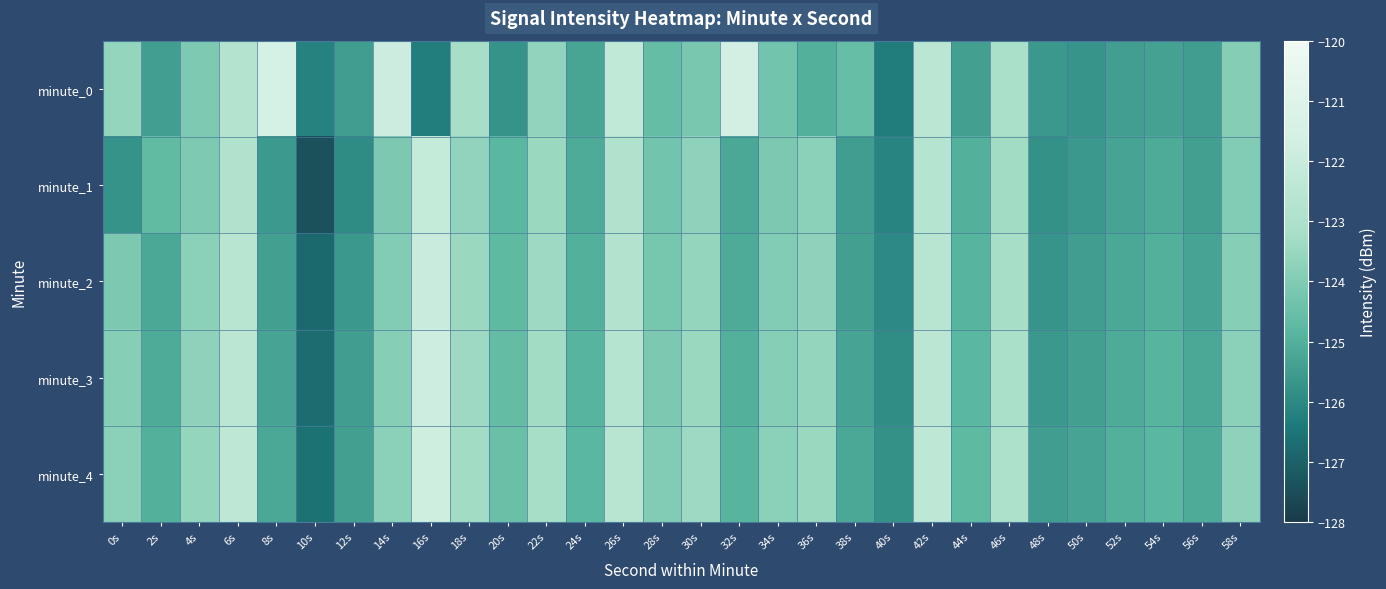

Rank the series by their maximum value, from highest to lowest.

minute_0, minute_4, minute_3, minute_2, minute_1